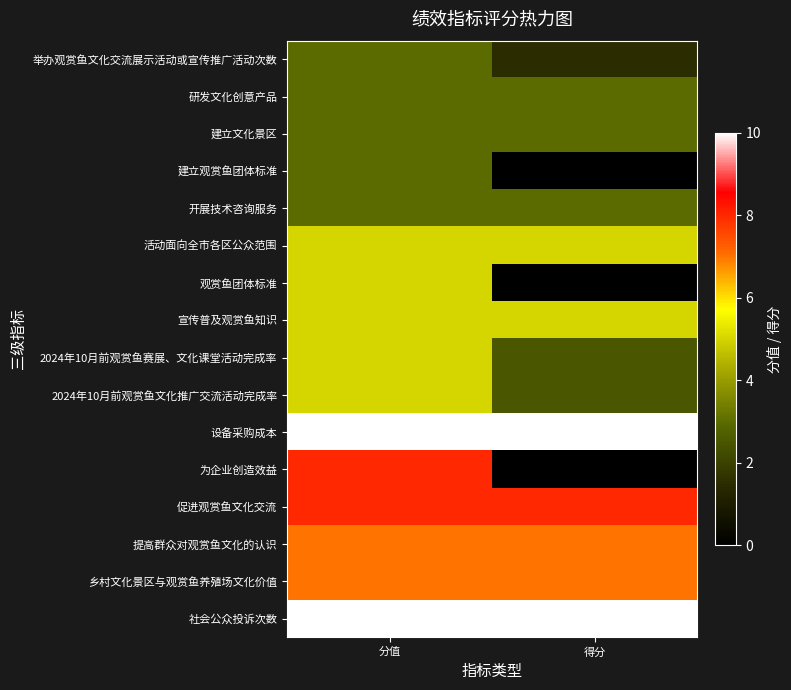

At how many categories does at least one series exceed 0?

2